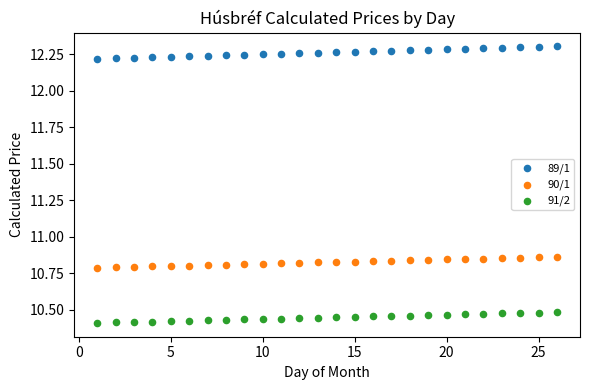

Which series reaches the maximum Y coordinate?

89/1